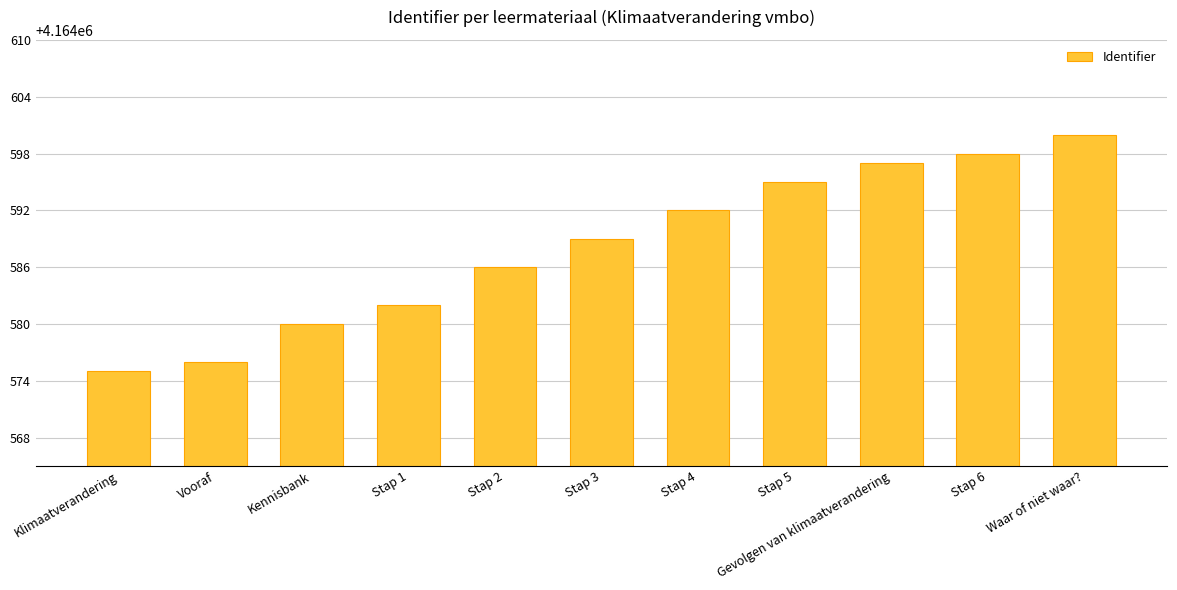

What is the label of the 10th bar from the right?

Vooraf